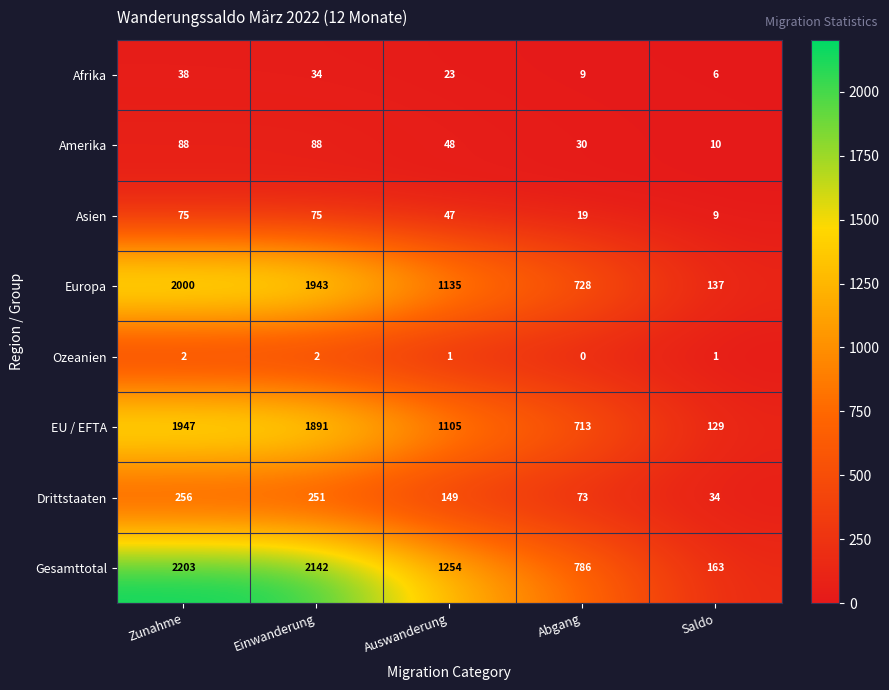

What is the difference between the highest and lowest values at Auswanderung?

1253